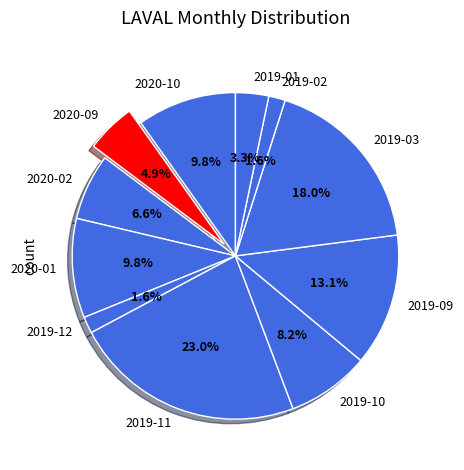

How many slices are in this pie chart?

11